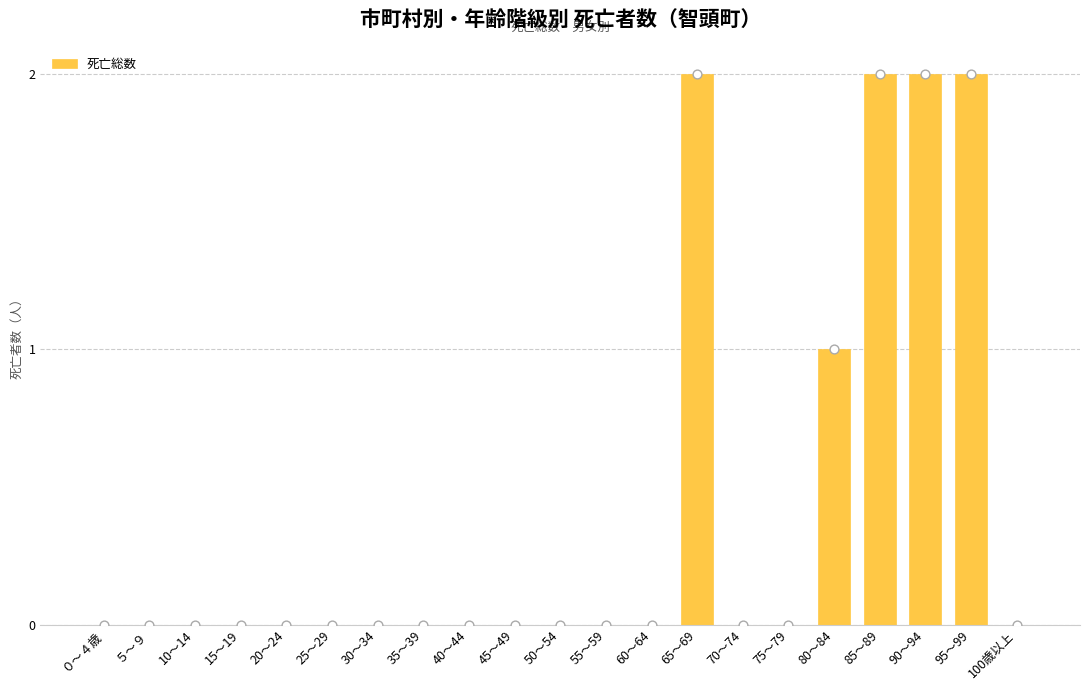

Which has a higher value, ０～４歳 or 65～69?

65～69